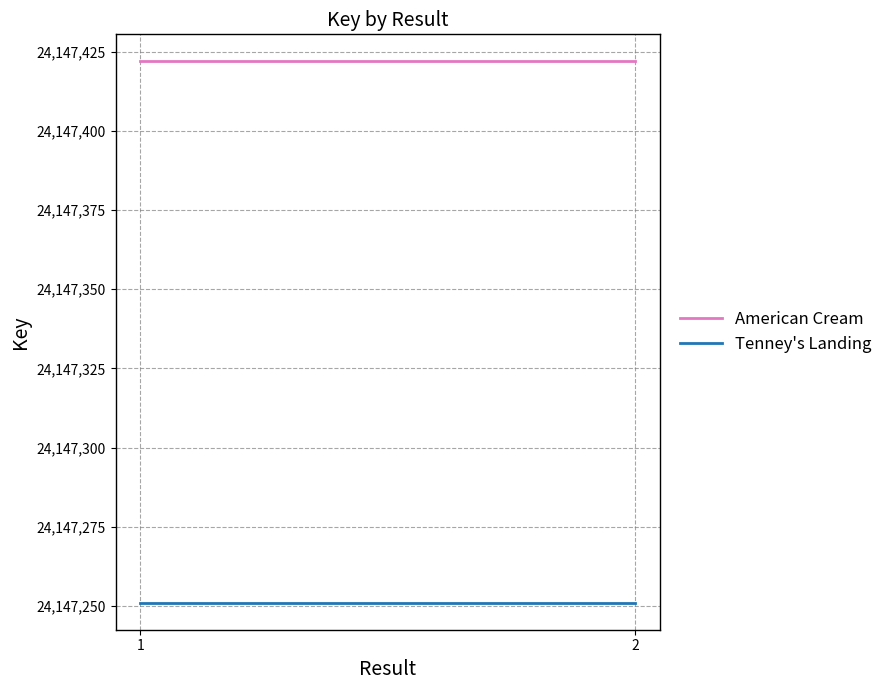

List the series in order of their peak value, lowest first.

Tenney's Landing, American Cream